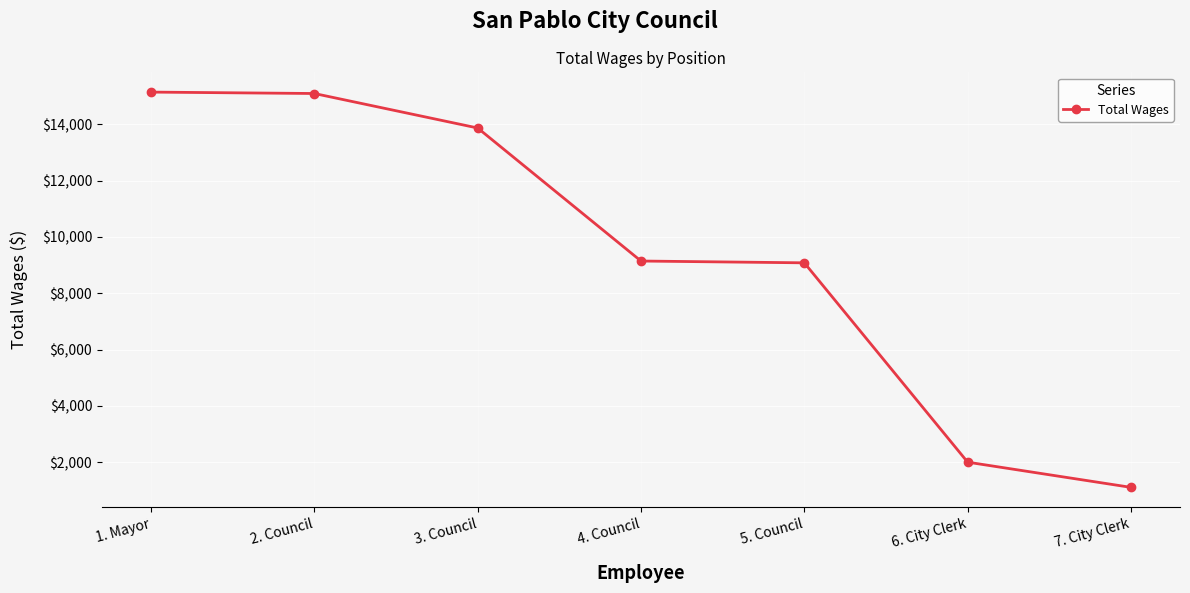

What is the difference between the values at 5. Council and 7. City Clerk?

7975